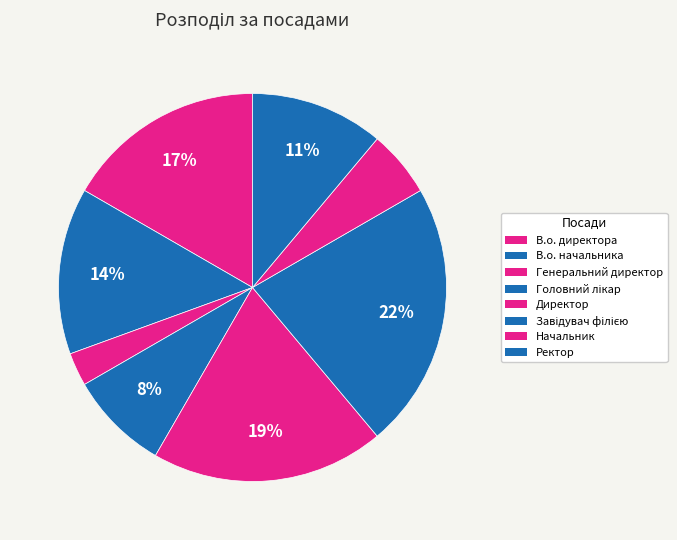

Count the number of slices in the pie.

8